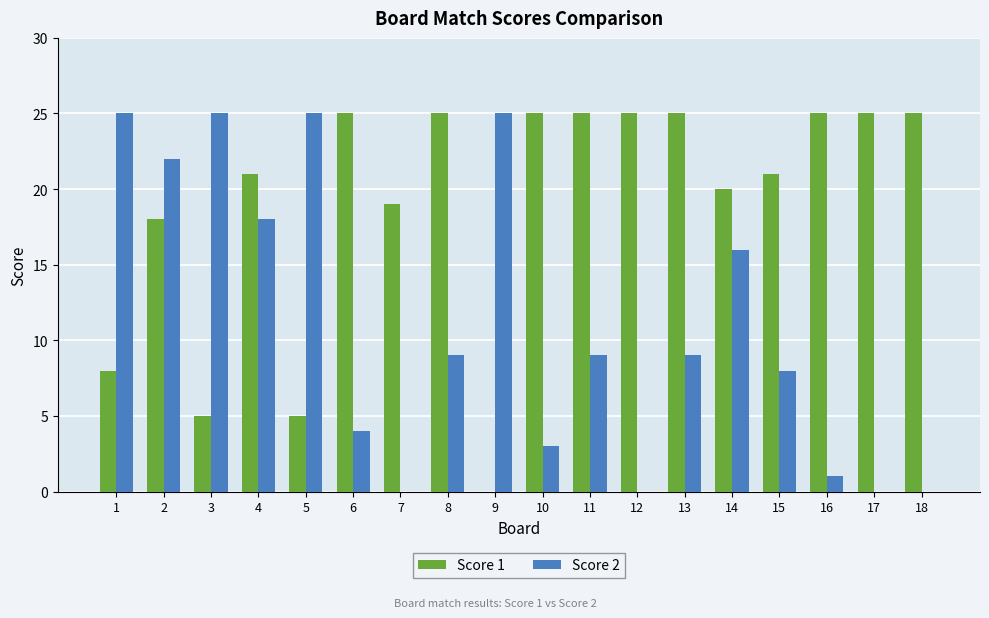

What is the approximate value of Score 1 at 14?

20